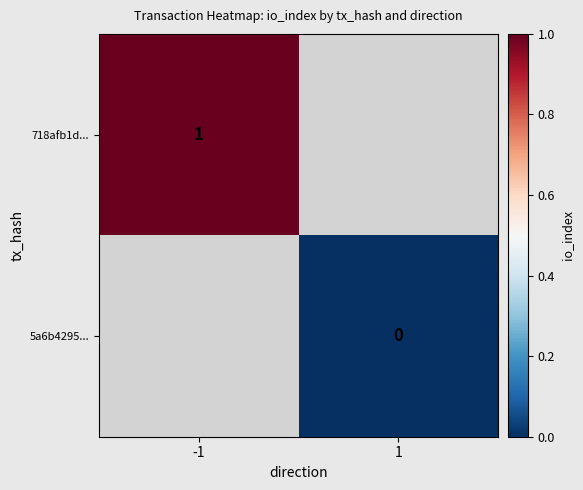

At which label does 718afb1d... reach its peak?

-1